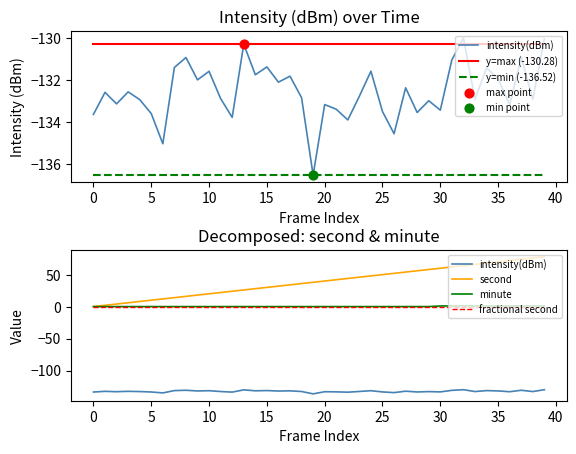

What are all the series names shown in the legend?

intensity(dBm), y=max (-130.28), y=min (-136.52), second, minute, fractional second